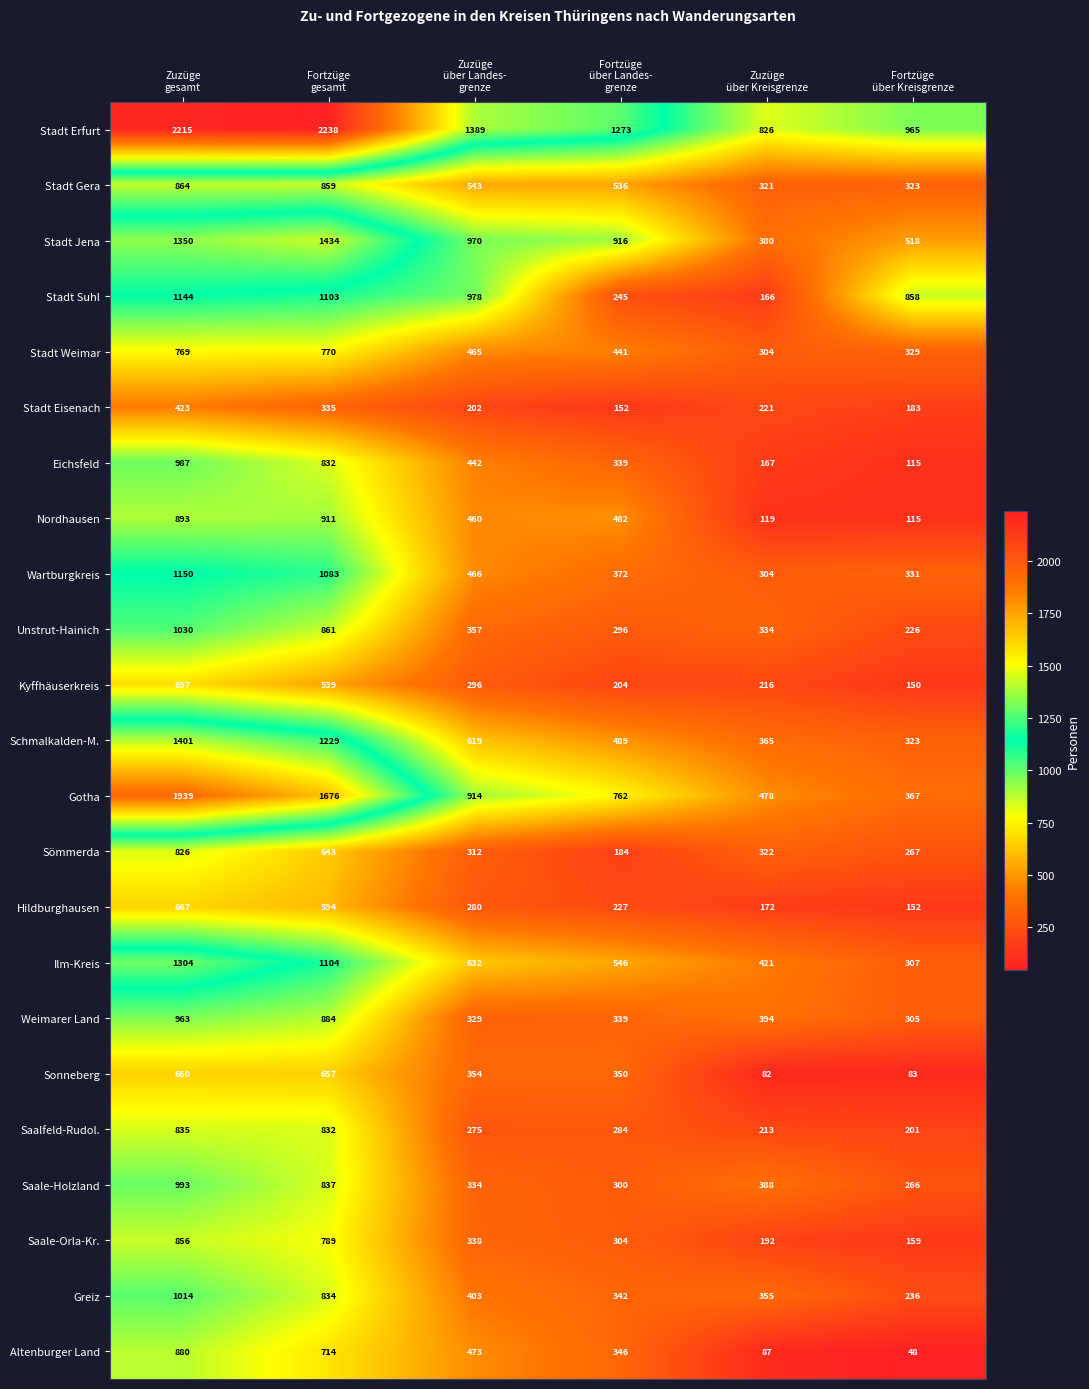

How many values in the Wartburgkreis series are below 466?

3